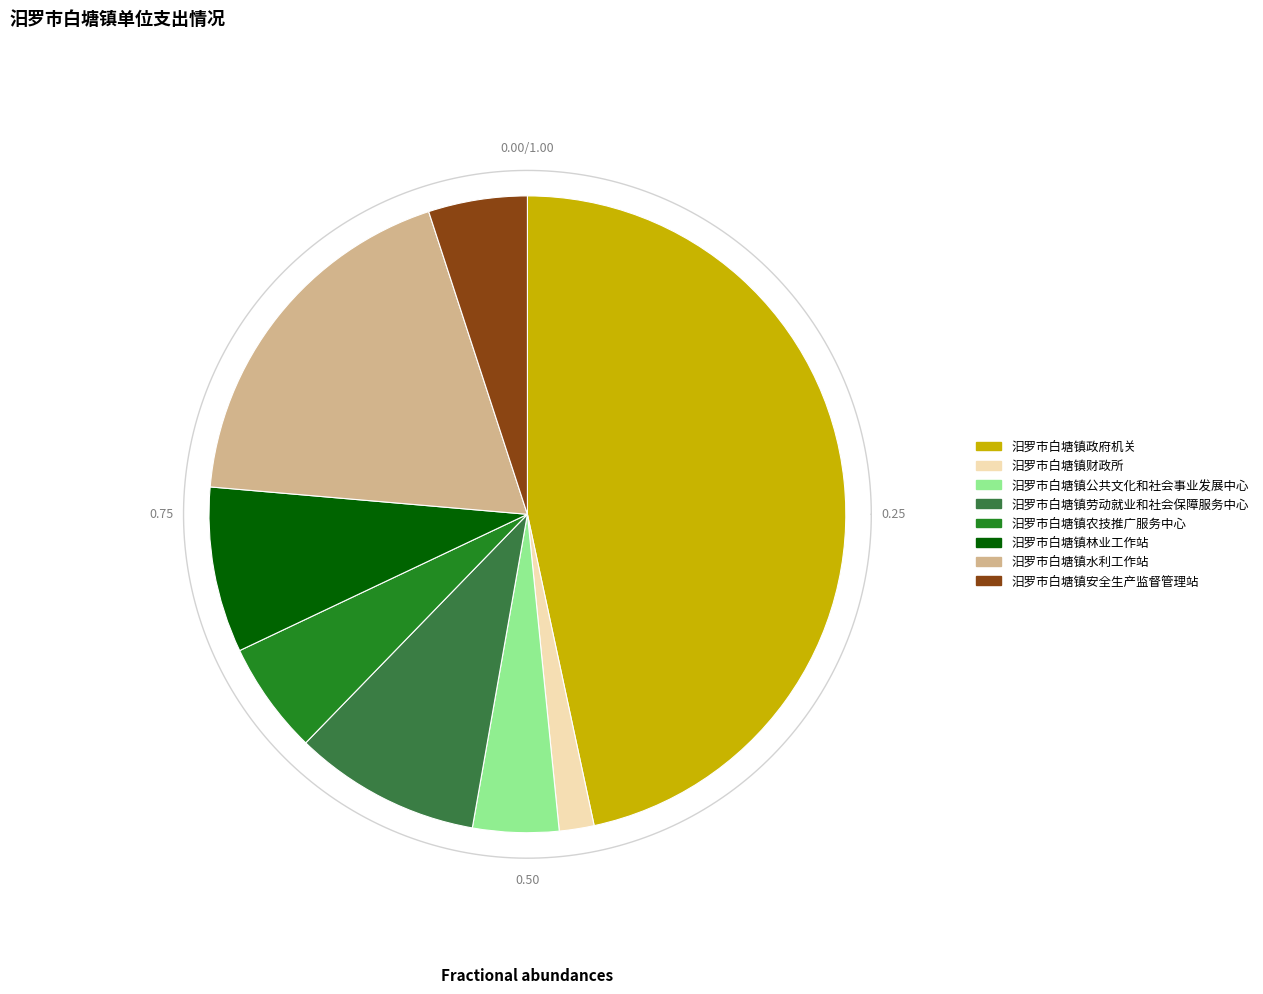

Rank the categories by value from lowest to highest.

汨罗市白塘镇财政所, 汨罗市白塘镇公共文化和社会事业发展中心, 汨罗市白塘镇安全生产监督管理站, 汨罗市白塘镇农技推广服务中心, 汨罗市白塘镇林业工作站, 汨罗市白塘镇劳动就业和社会保障服务中心, 汨罗市白塘镇水利工作站, 汨罗市白塘镇政府机关